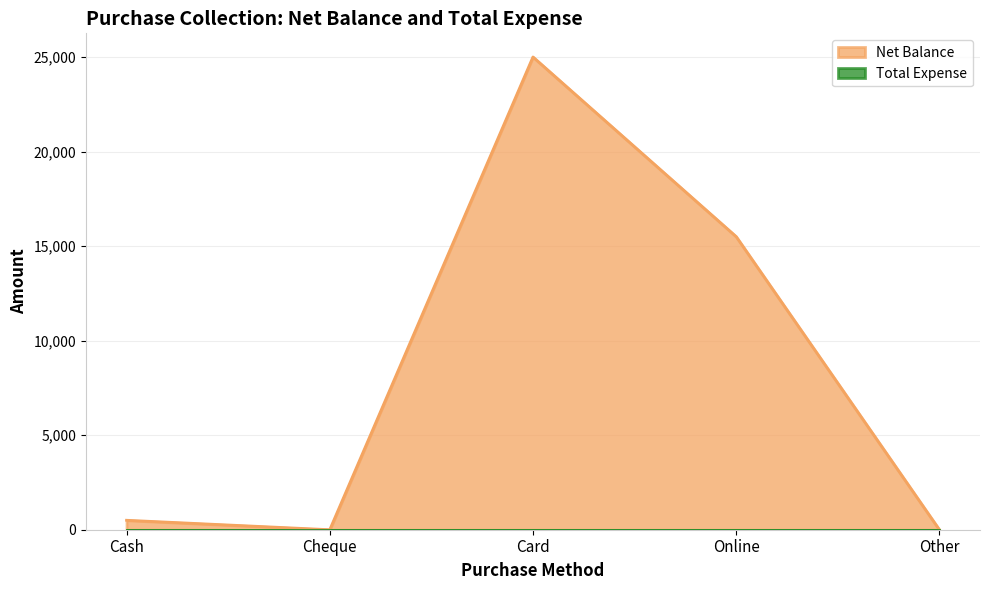

Which category has the lowest value across all series?

Cheque